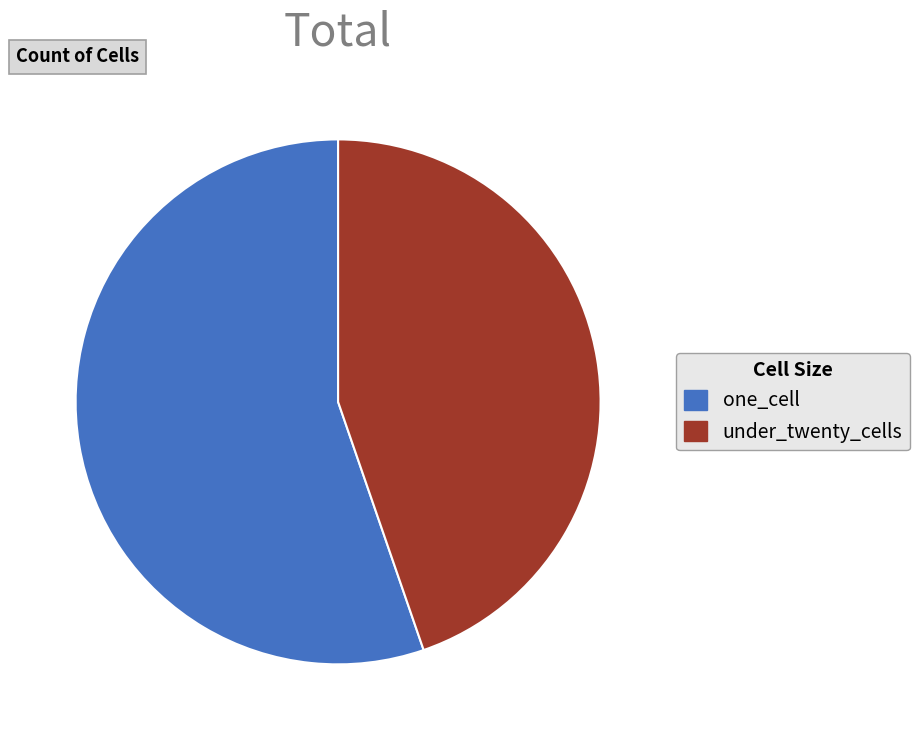

How many slices are in this pie chart?

2